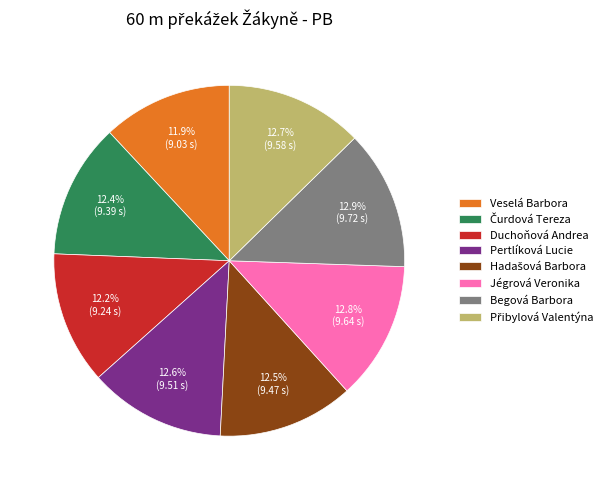

Is it true that Pertlíková Lucie is 13% of the pie?

True